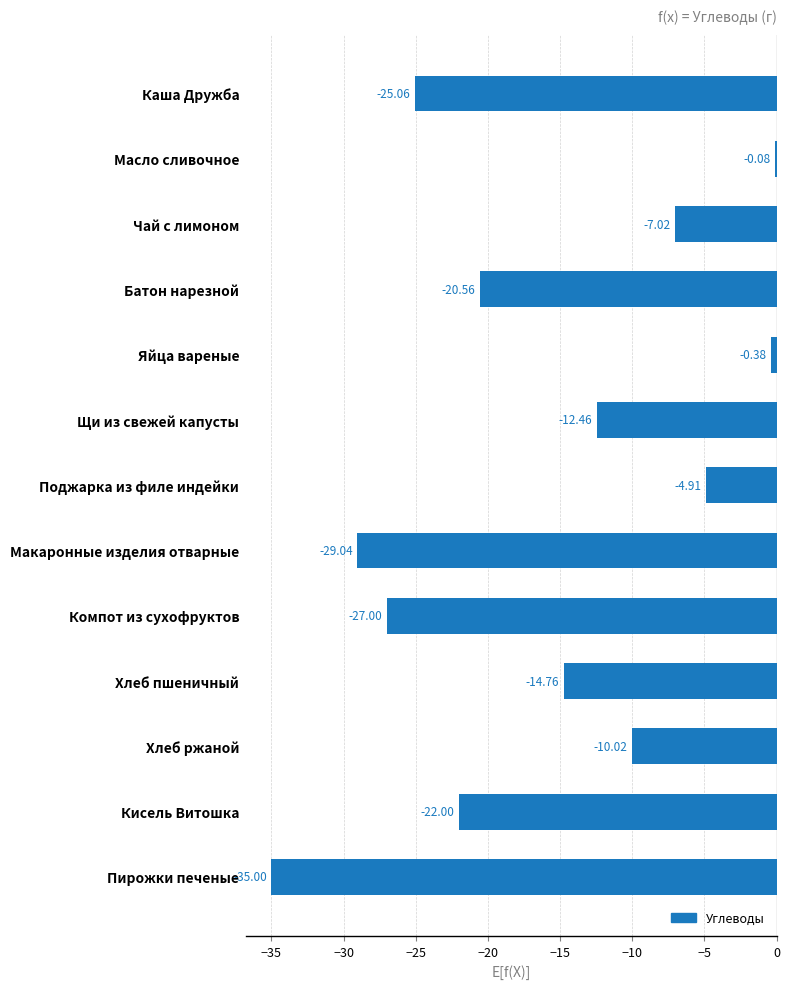

Which category has the highest value across all series?

Масло сливочное